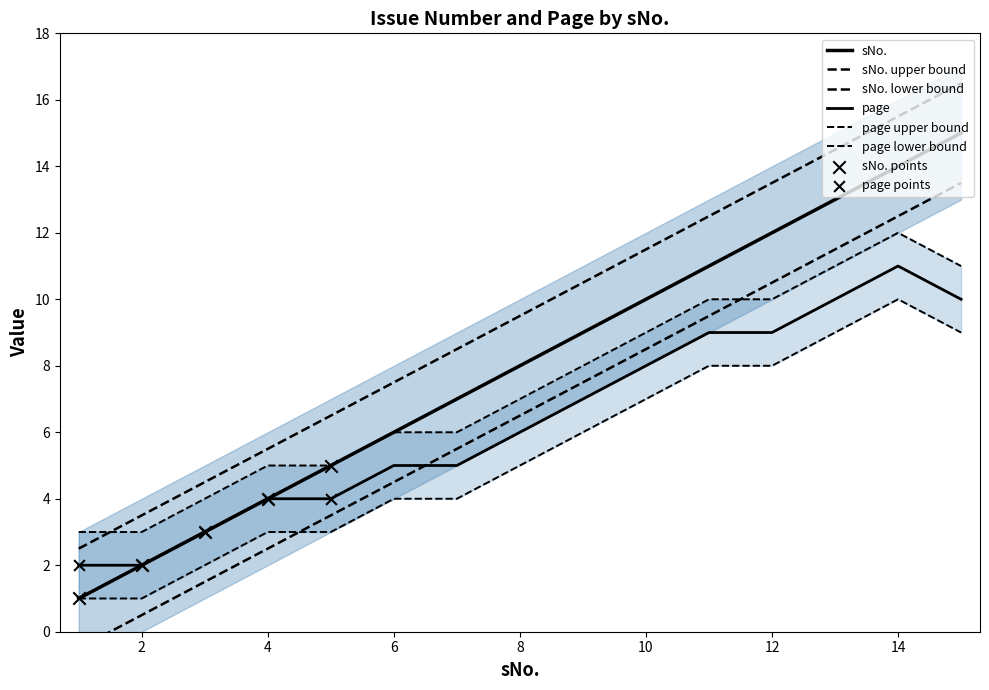

Which series reaches the maximum Y coordinate?

sNo.